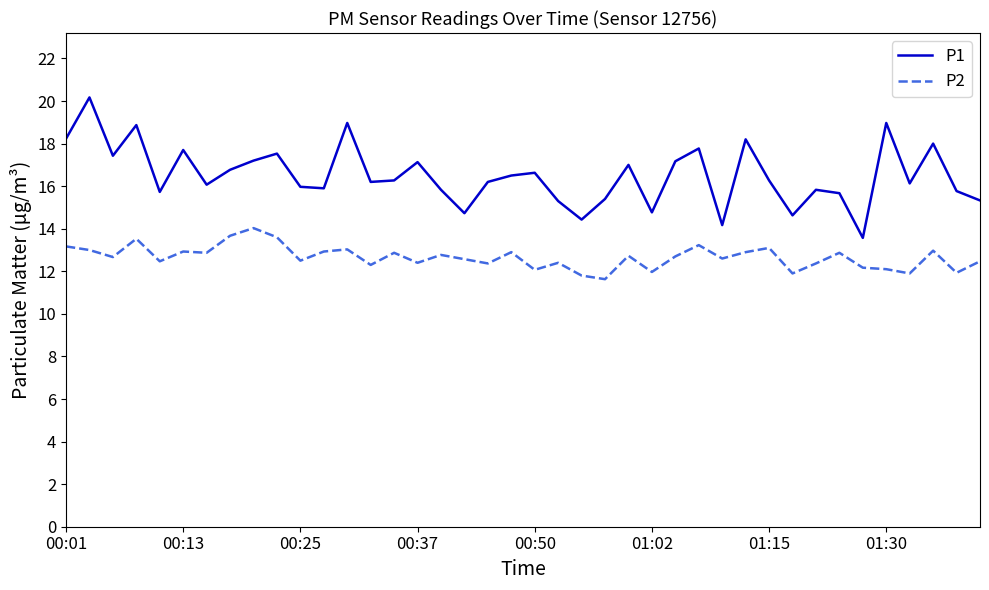

What is the difference between the maximum and second lowest values in the P1 series?

6.0